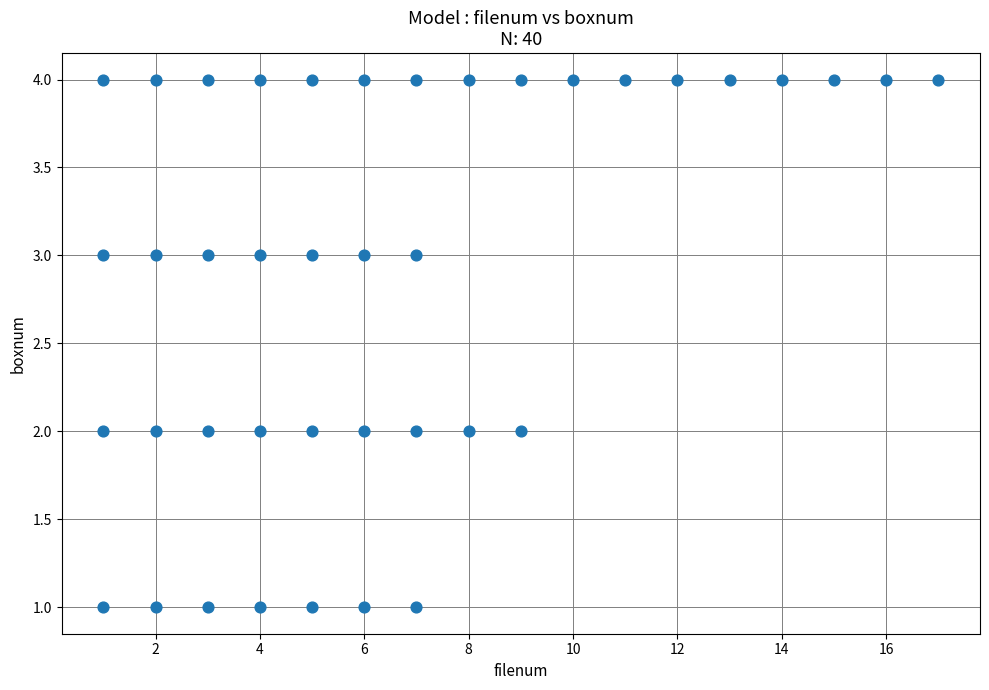

What is the range of Y values (max minus min)?

3